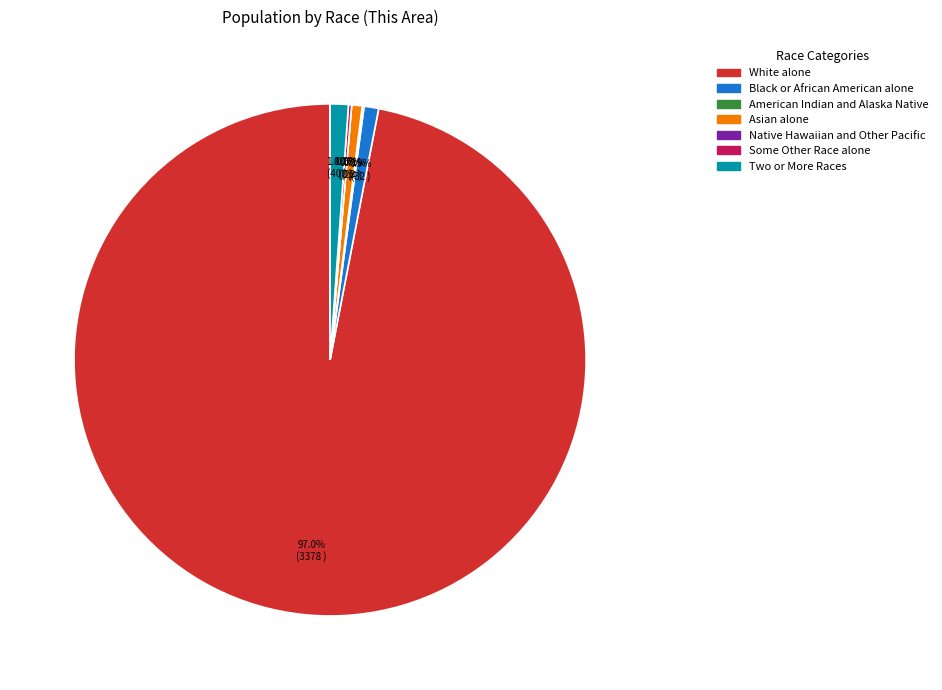

Does any single category account for the majority?

Yes